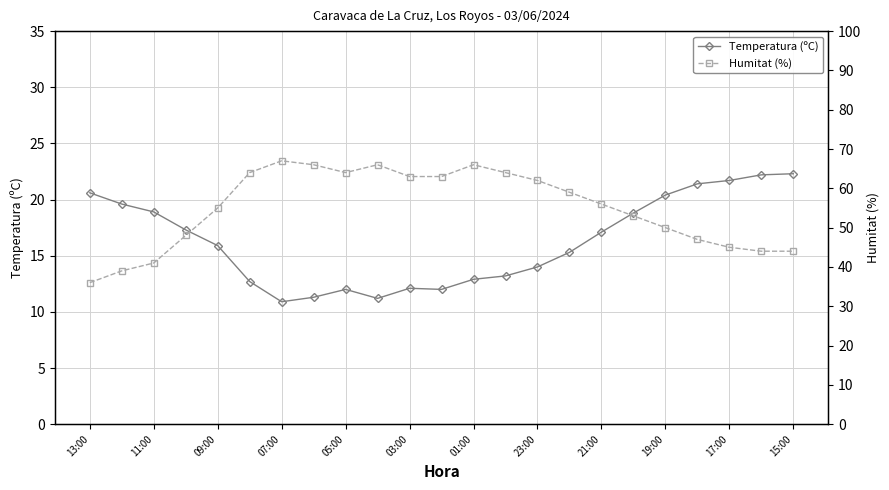

What is the highest value of the Temperatura (ºC) series?

22.3